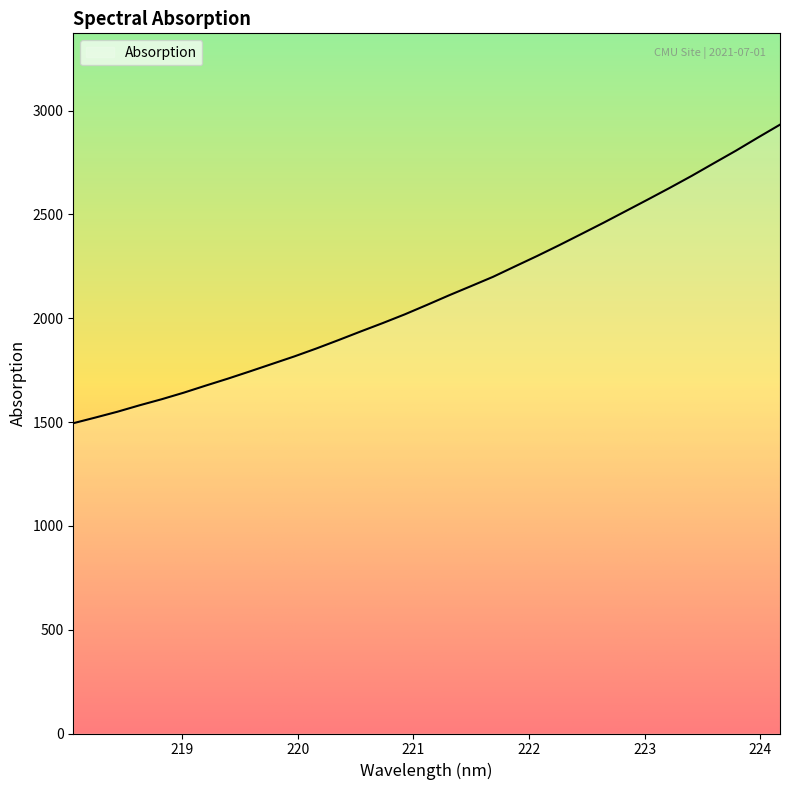

What is the smallest value displayed?

1494.5